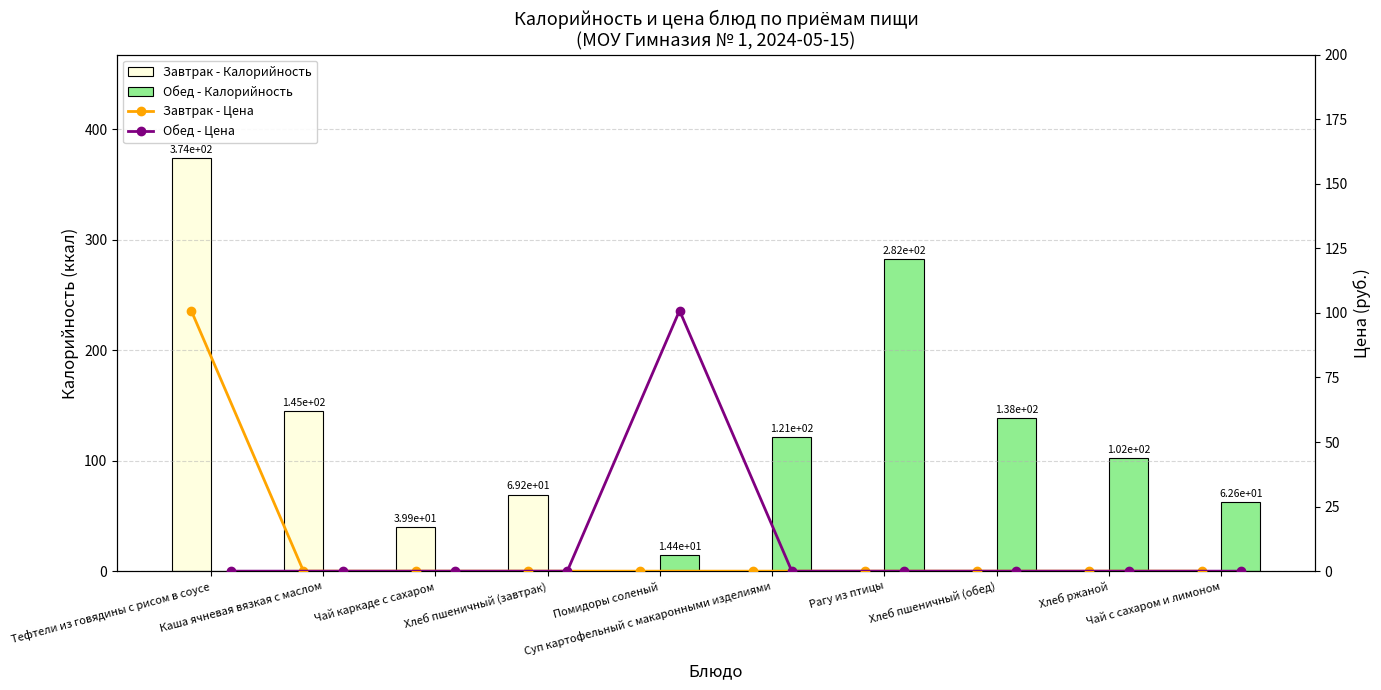

At how many categories does at least one series exceed 311?

1